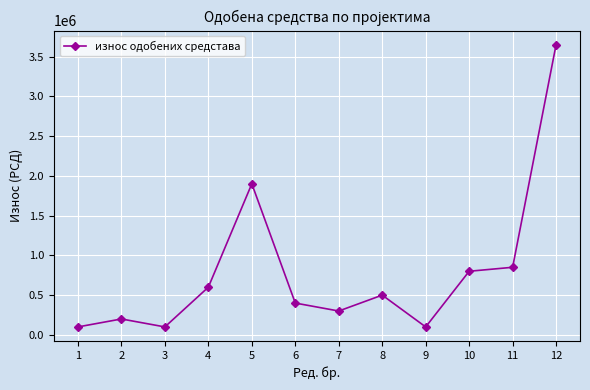

At which category does the data reach its first local valley?

3